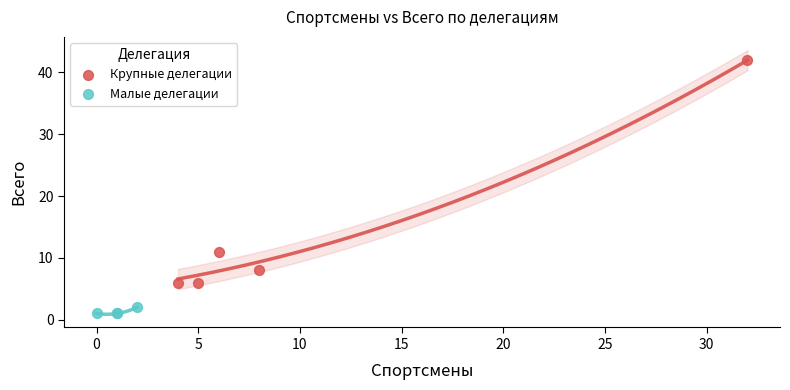

Which series has the widest spread of Y values?

Крупные делегации